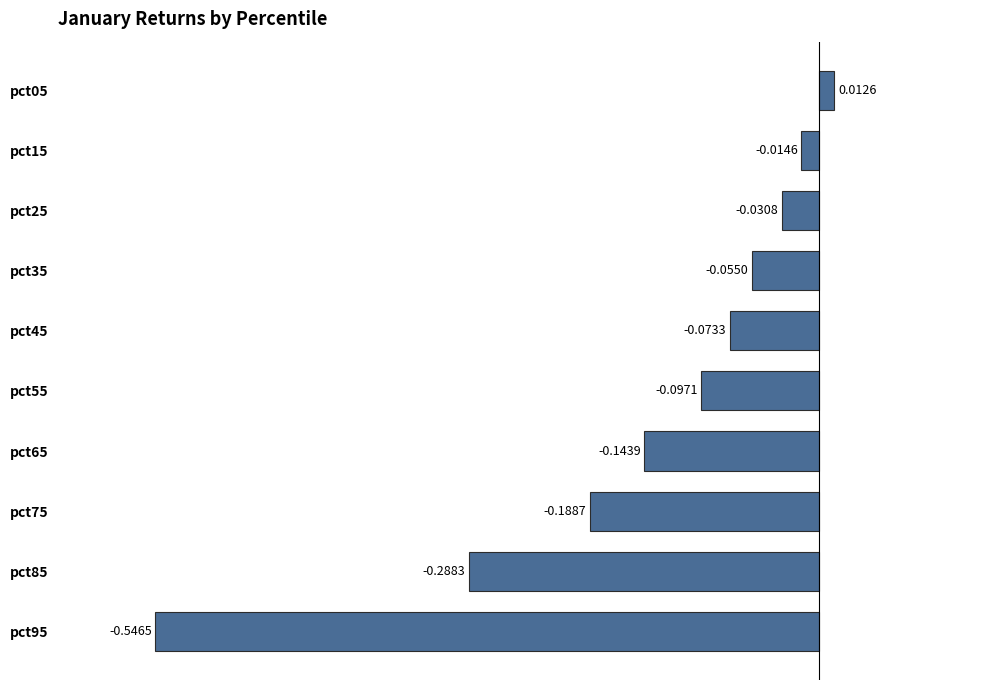

What is the difference between the maximum and minimum values?

0.6